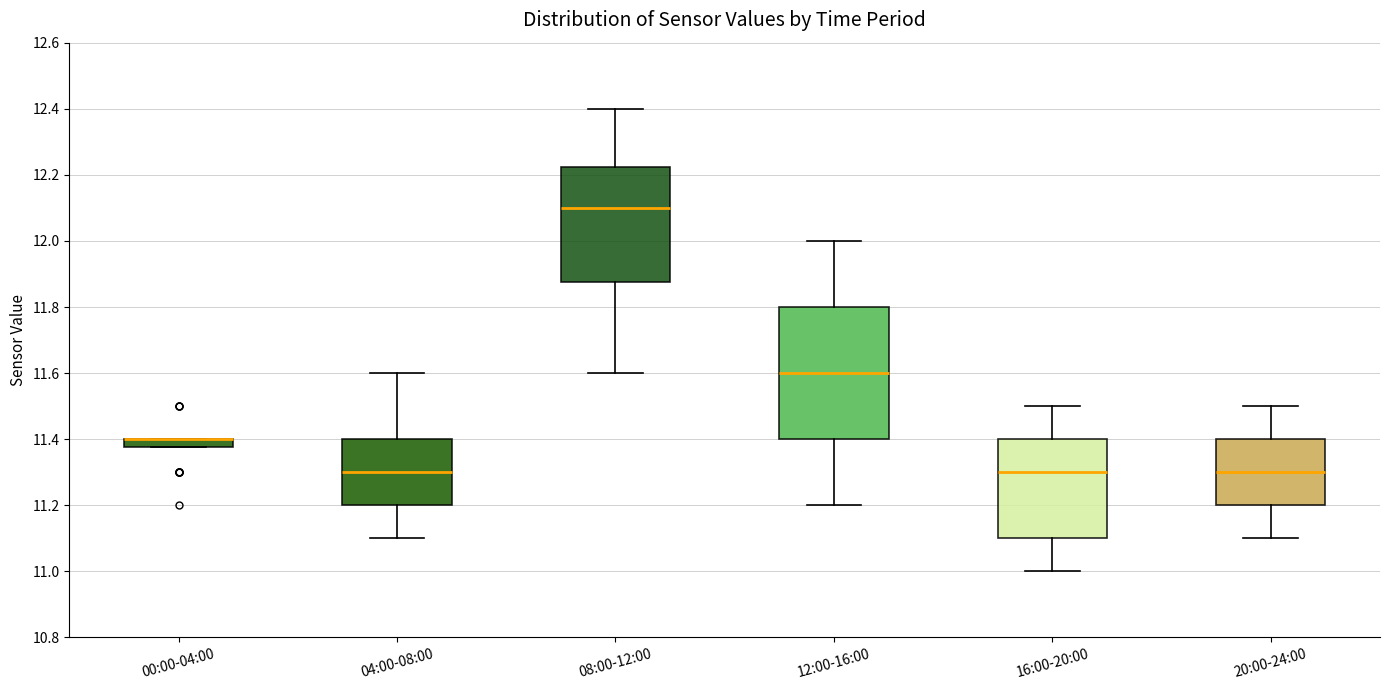

Where does the lower whisker of the box for 04:00-08:00 end on the y-axis? The values are not printed on the chart, so give them approximately, as read against the axis.

11.10